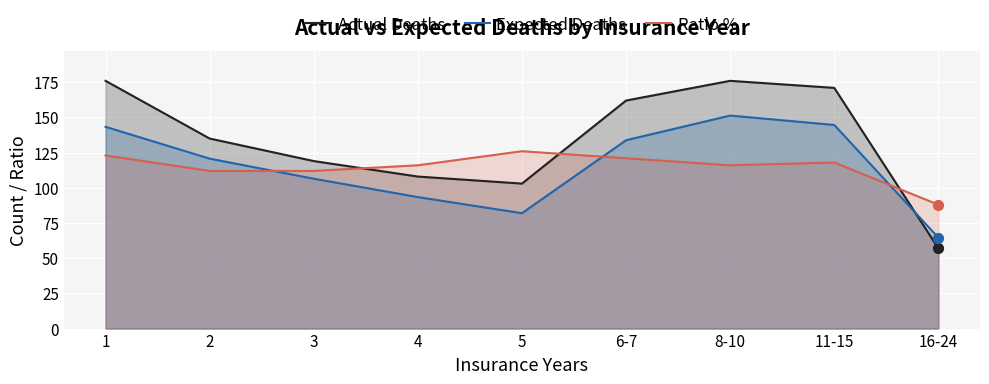

What are all the series names shown in the legend?

Actual Deaths, Expected Deaths, Ratio %